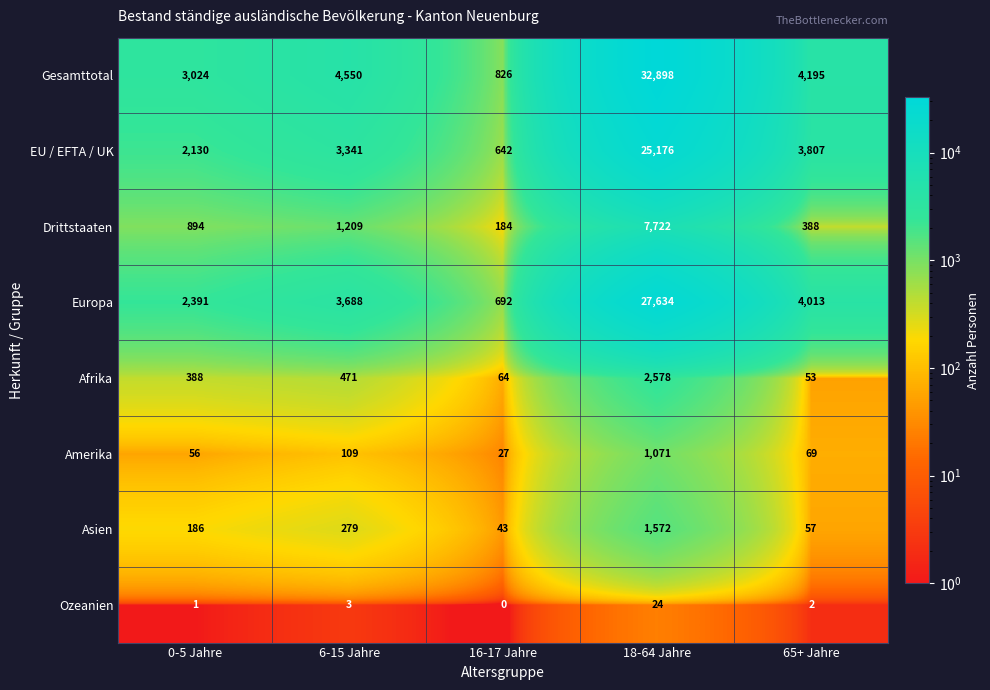

At which category is the sum across all series the highest?

18-64 Jahre